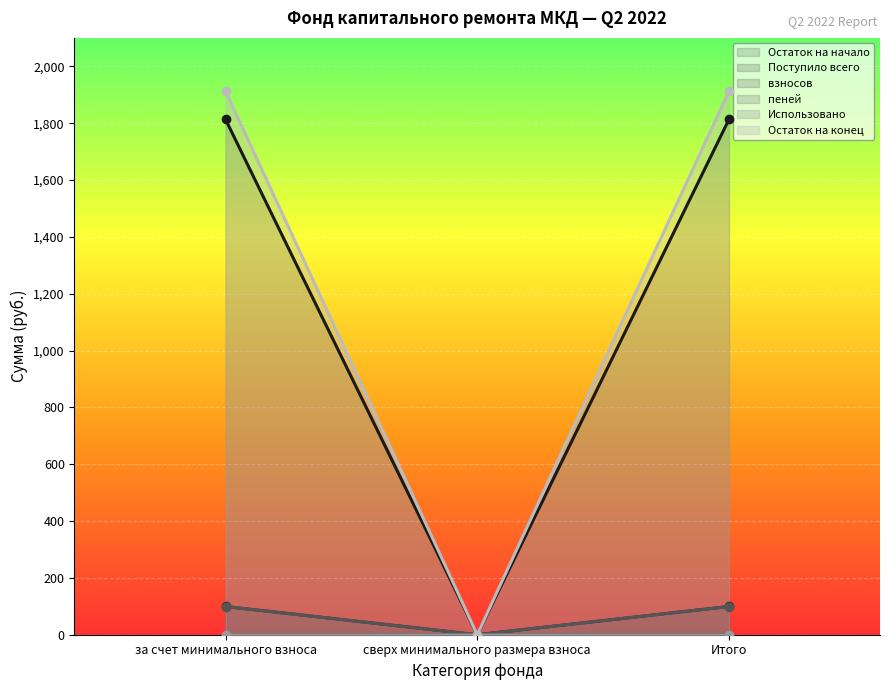

The Поступило всего series shows 39.4 at сверх минимального размера взноса. True or false?

False